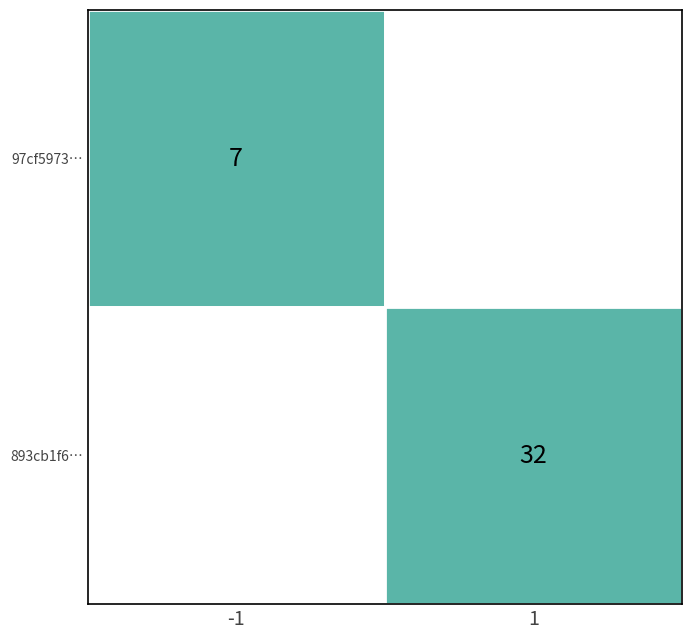

Which series has the largest total across all categories?

893cb1f6ad4fbfb9ff631fa1106a981527bf1c4